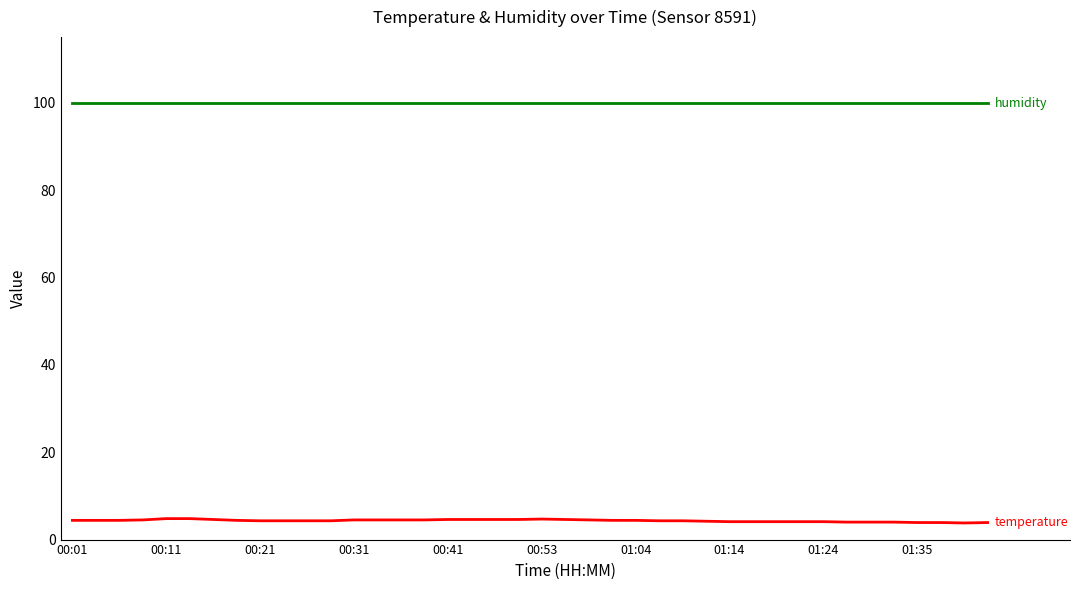

What is the smallest value displayed?

3.8